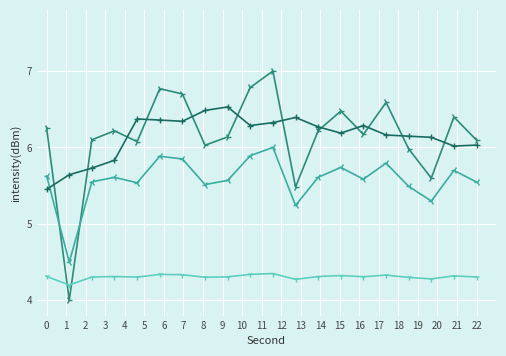

What is the greatest value displayed?

7.0